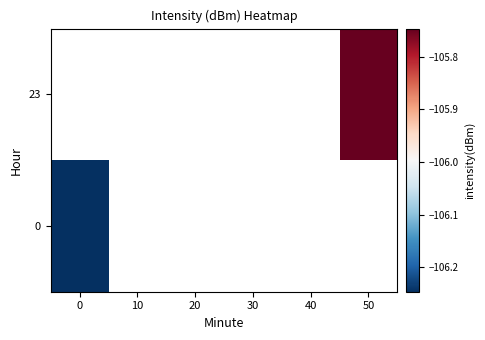

Rank the categories by 23 value from lowest to highest.

0, 10, 20, 30, 40, 50